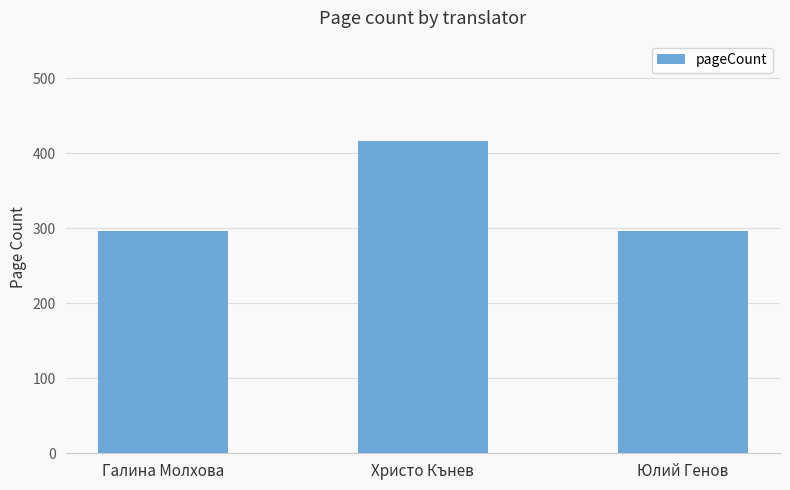

What is the change in value from Галина Молхова to Христо Кънев?

+120